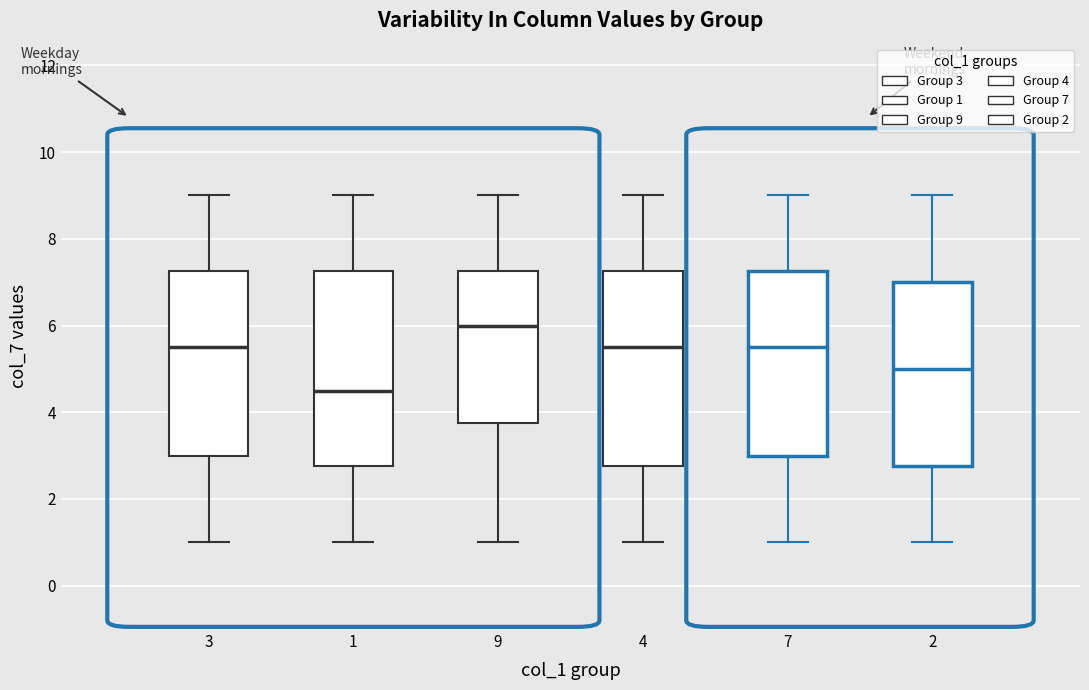

Where is the upper edge of the box at x = 2 on the y-axis? The values are not printed on the chart, so give them approximately, as read against the axis.

7.0